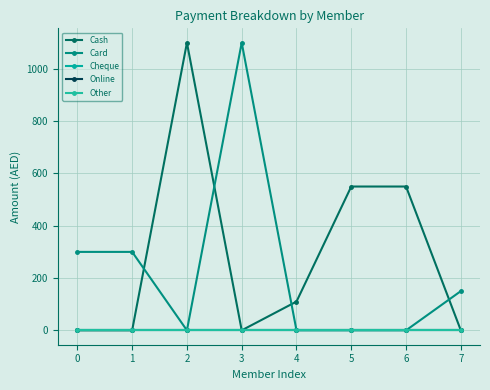

Does the chart have visible grid lines?

Yes